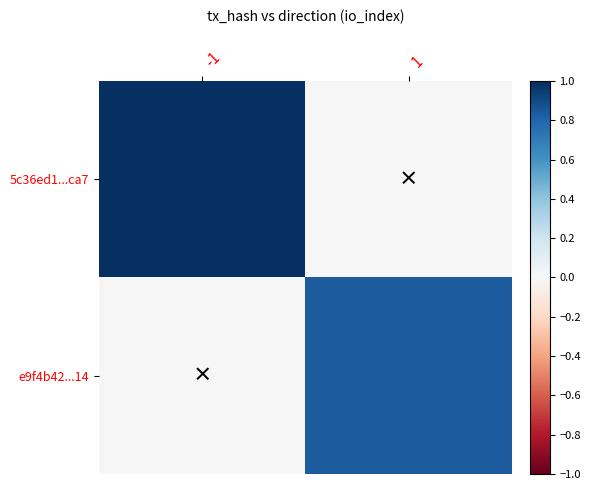

Reading left to right, transcribe all the data shown in this chart.

5c36ed1...ca7: -1=1.0	1=0.0
e9f4b42...14: -1=0.0	1=0.8